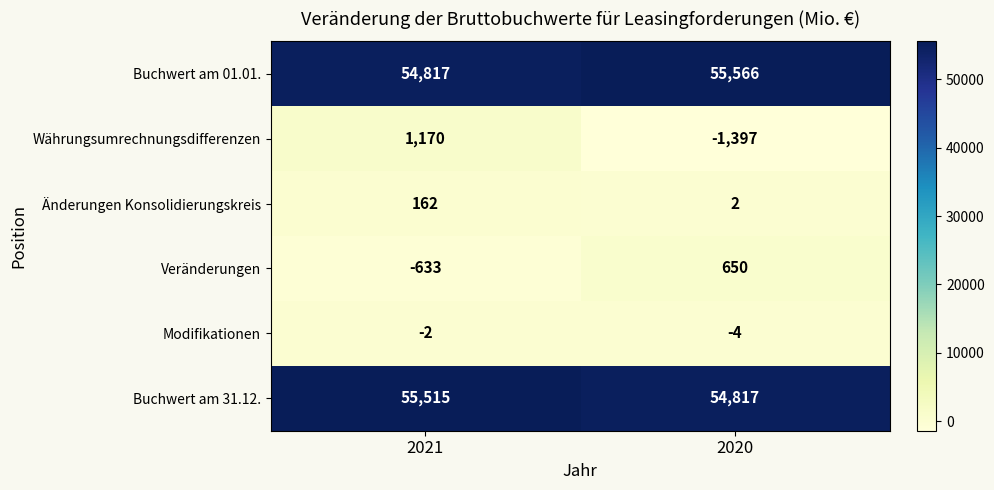

Reading left to right, what are all the values shown in this chart?

Buchwert am 01.01.: 2021=54817	2020=55566
Währungsumrechnungsdifferenzen: 2021=1170	2020=-1397
Änderungen Konsolidierungskreis: 2021=162	2020=2
Veränderungen: 2021=-633	2020=650
Modifikationen: 2021=-2	2020=-4
Buchwert am 31.12.: 2021=55515	2020=54817